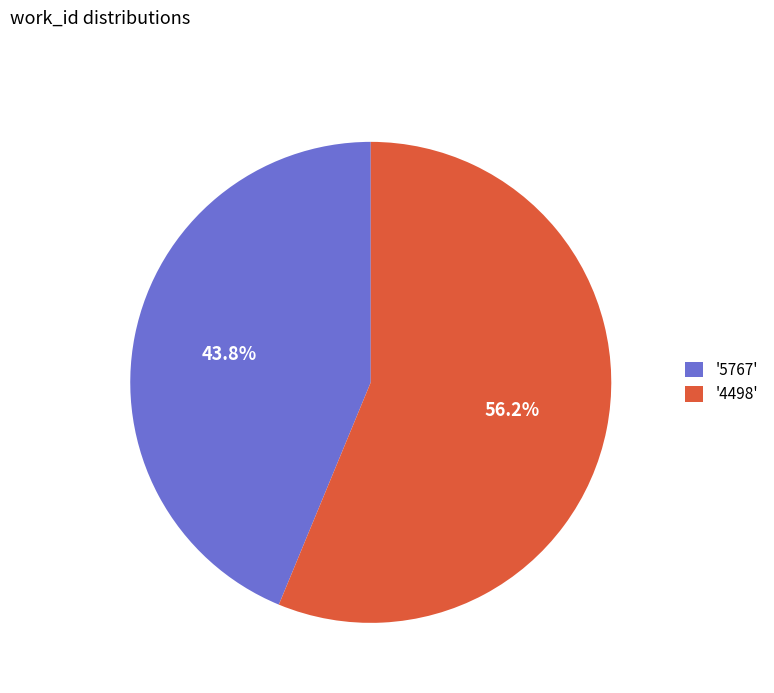

How many segments does this pie chart have?

2